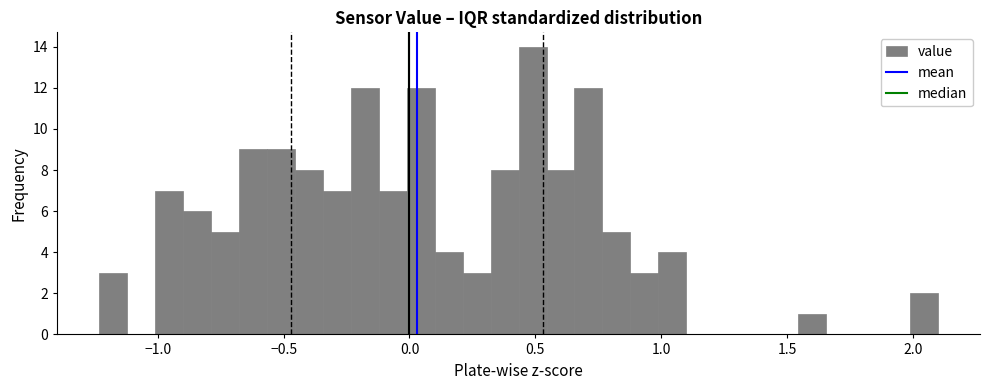

Around what value on the x-axis is the tallest bar? Give the approximate position of its centre, as read against the axis.

0.50